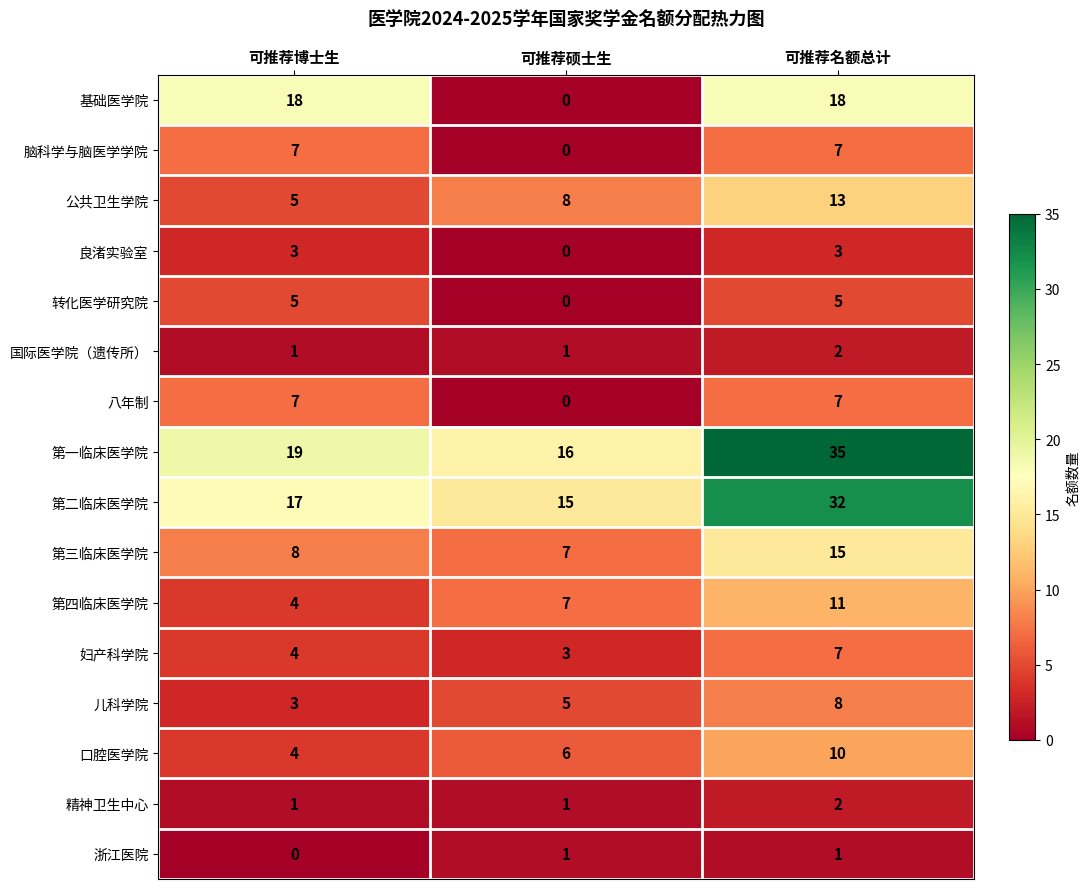

What is the difference between the highest and lowest values at 可推荐名额总计?

34